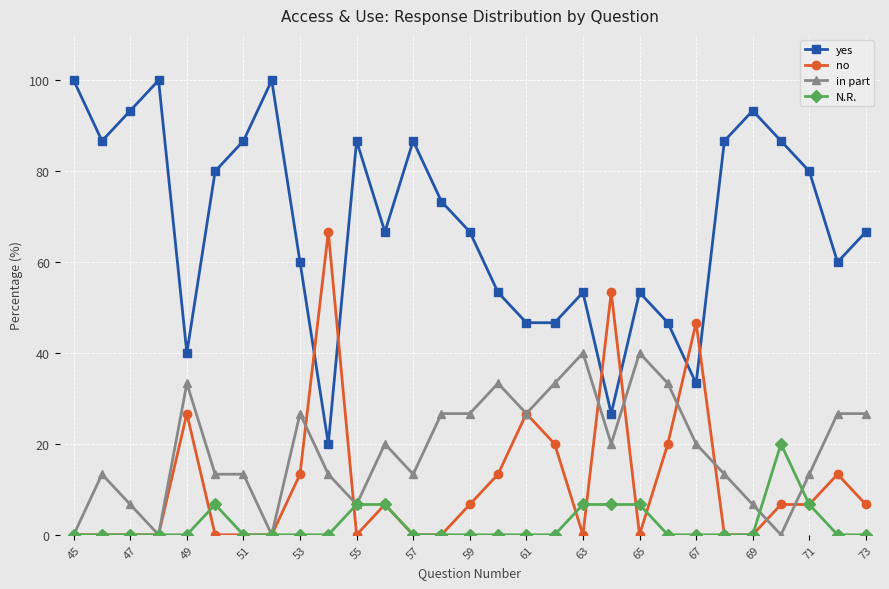

Which series has the largest total across all categories?

yes